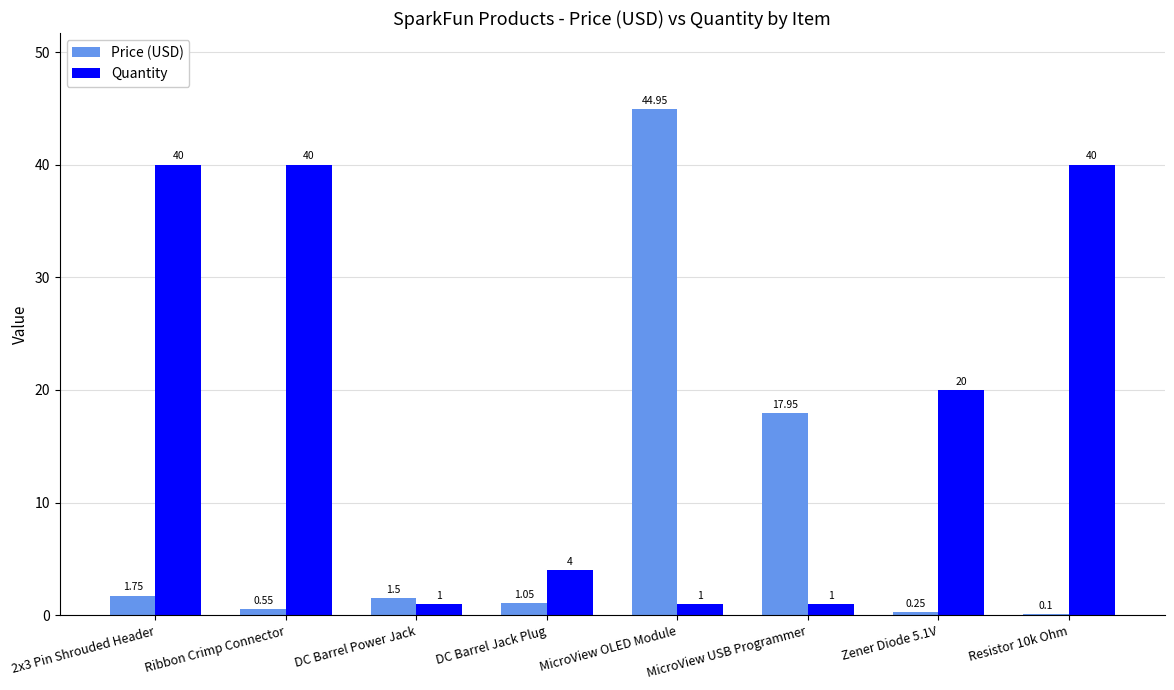

What is the greatest value displayed?

45.0